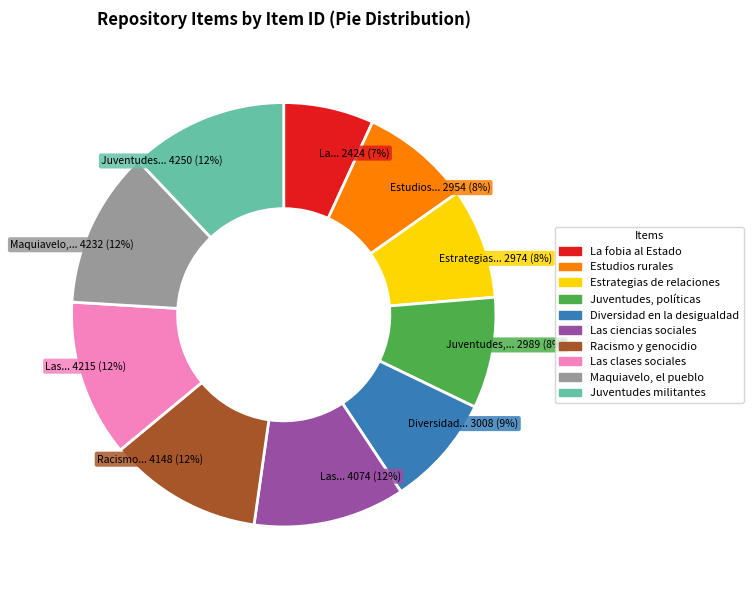

Is the sum of Las clases sociales and Diversidad en la desigualdad greater than half?

No